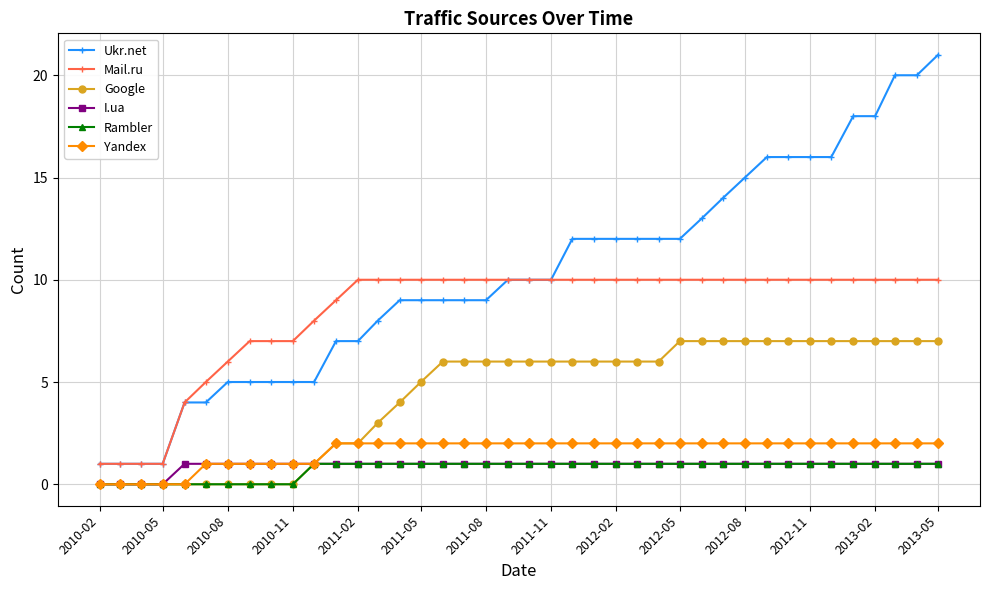

What is the value of the Yandex point at the 30th from the left?

2